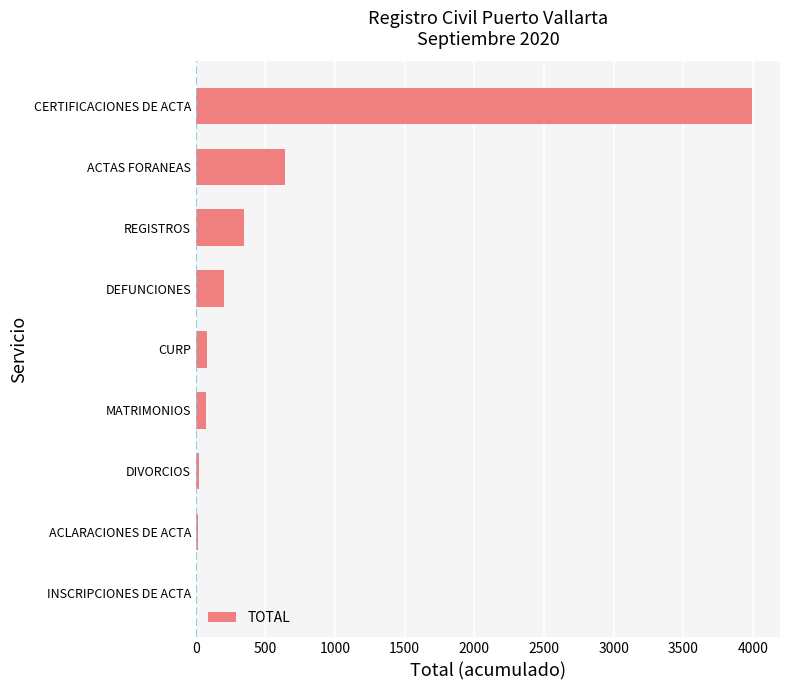

The chart shows a value of 834 at ACTAS FORANEAS. True or false?

False